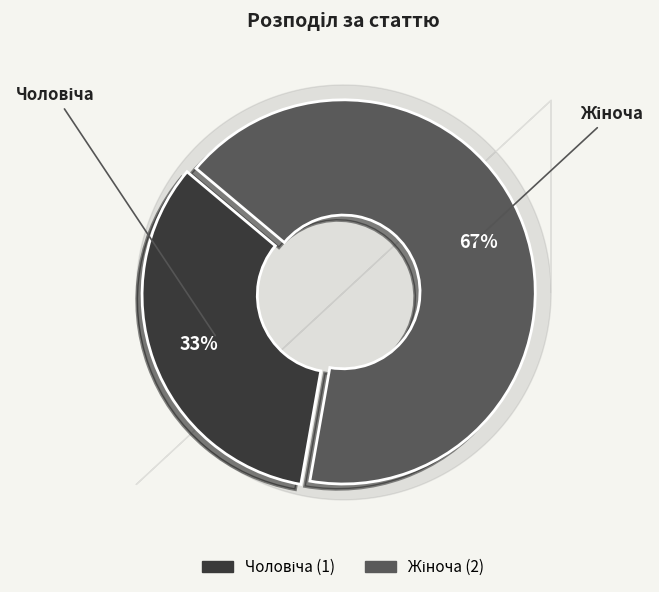

To the nearest percent, what is the average slice percentage?

50%